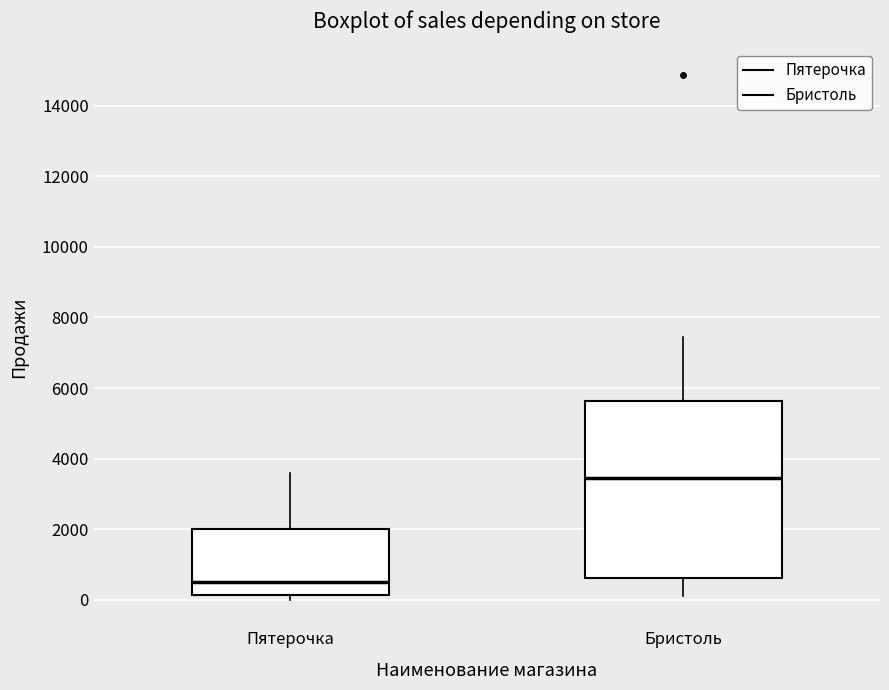

Which box is the tallest, from its lower edge to its upper edge?

Бристоль